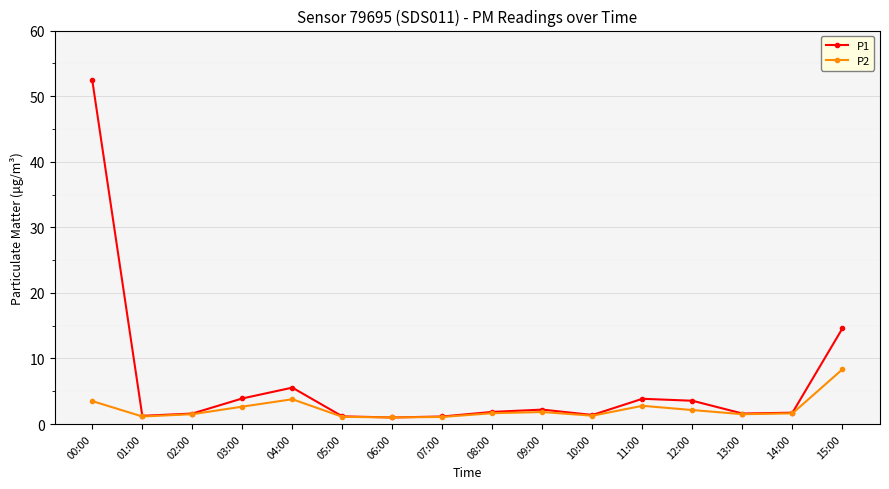

True or false: P1 has a value of 1.6 at 02:00.

True